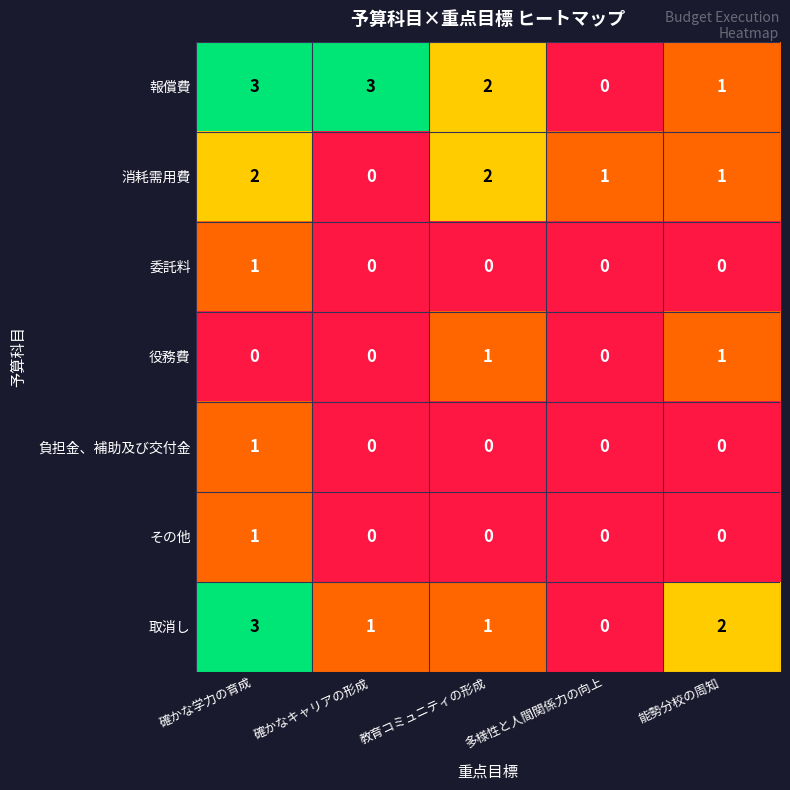

What is the greatest value displayed?

3